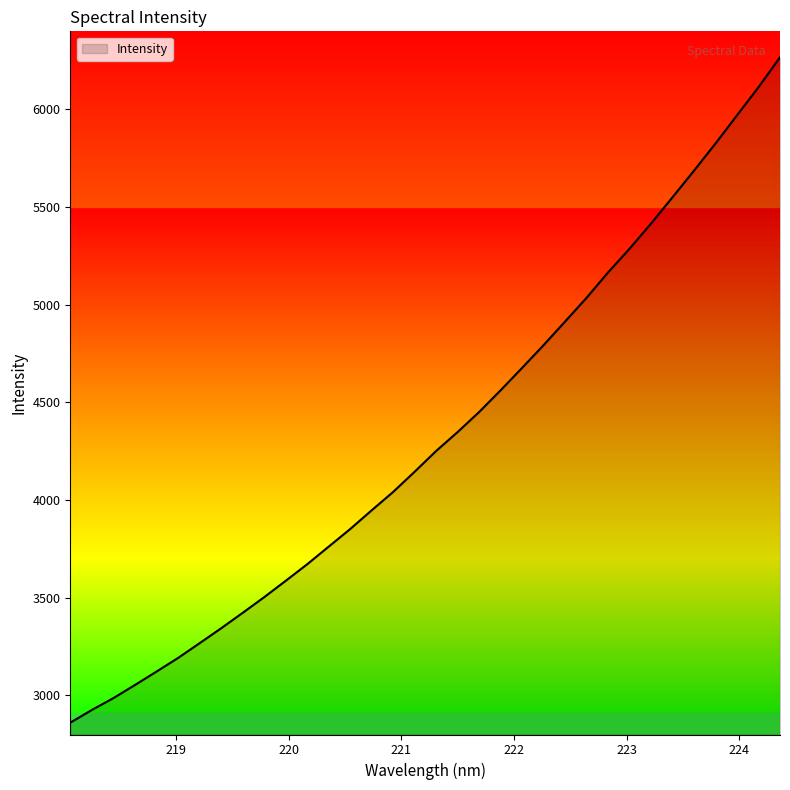

What is the smallest value displayed?

2860.6